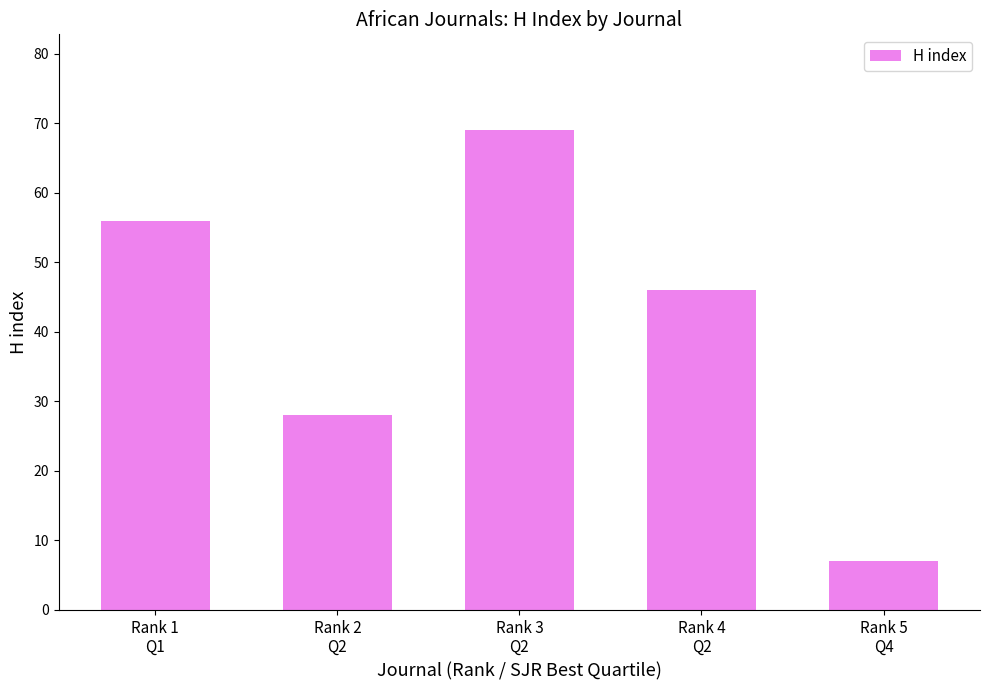

Count the values in the range 28 to 56.

3